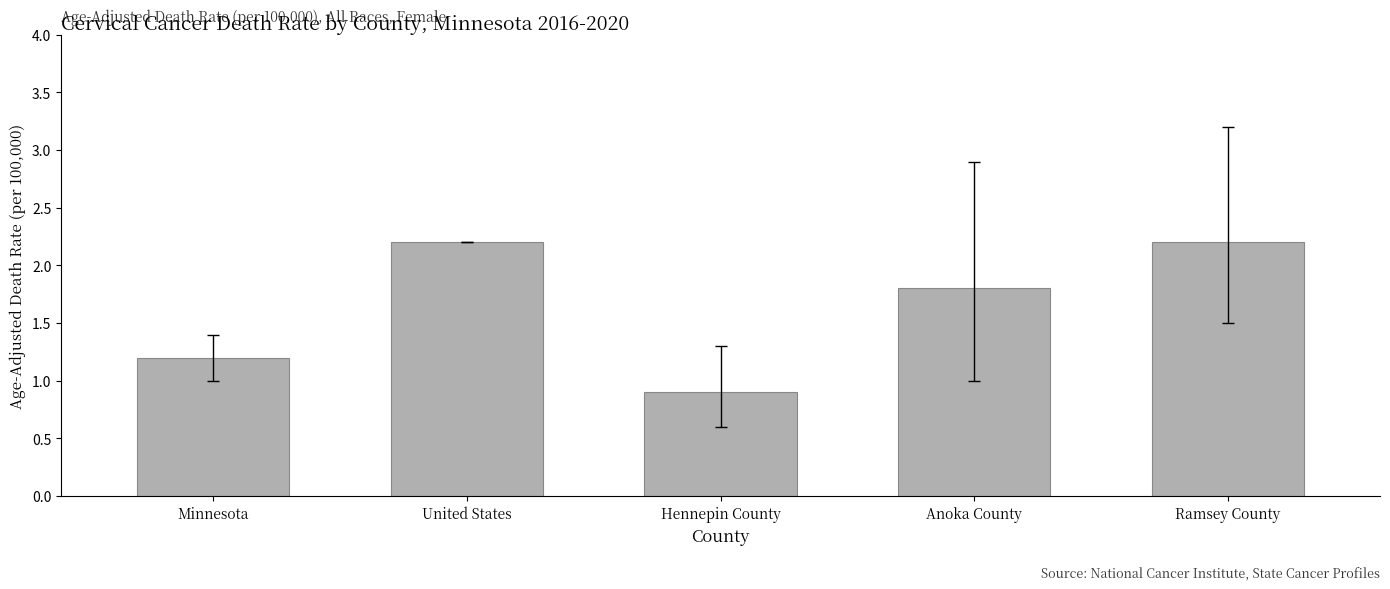

At which label does the data first exceed 1?

Minnesota